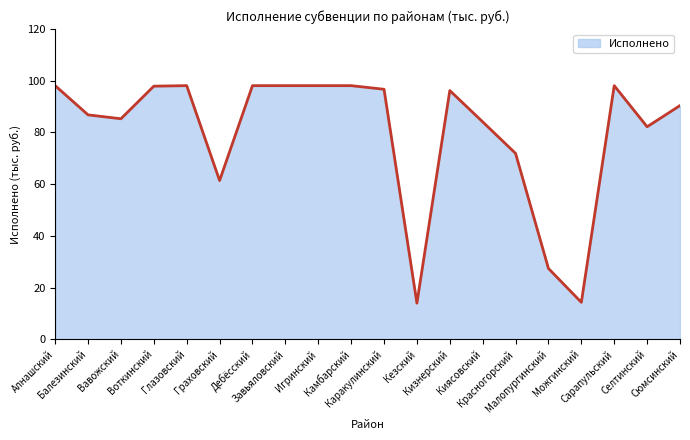

True or false: the data has more than 0 interior local peaks.

True